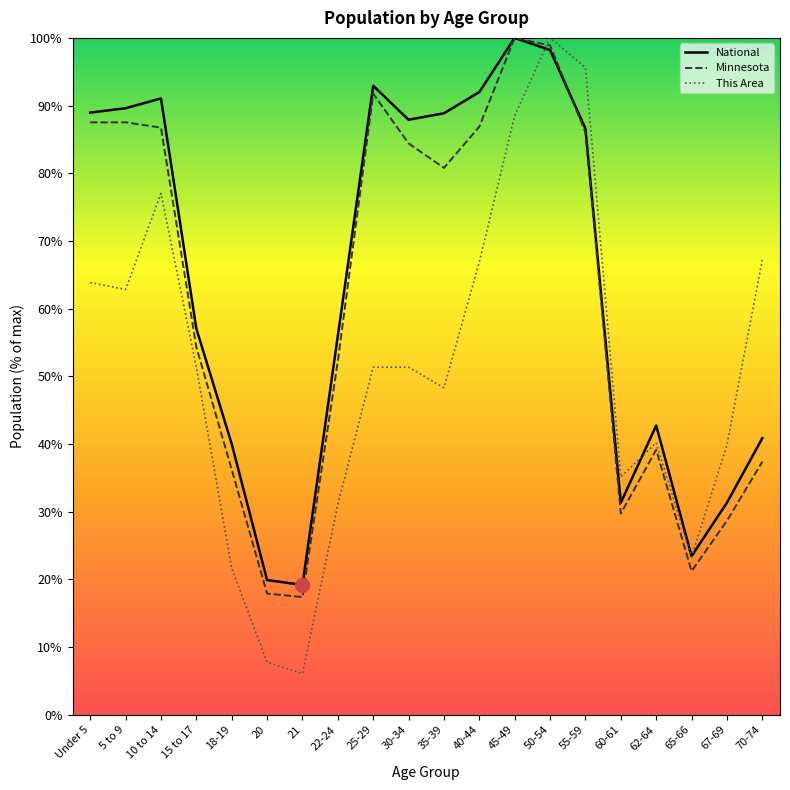

What is the difference between the highest and lowest values at 22-24?

24.9